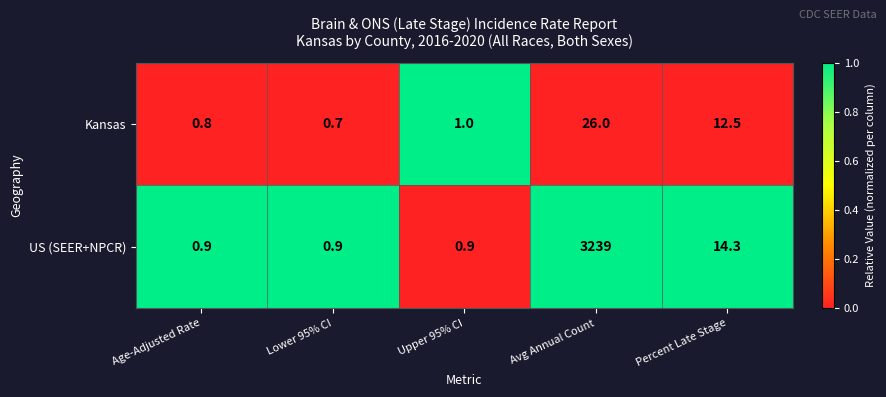

How many series are shown in this chart?

2